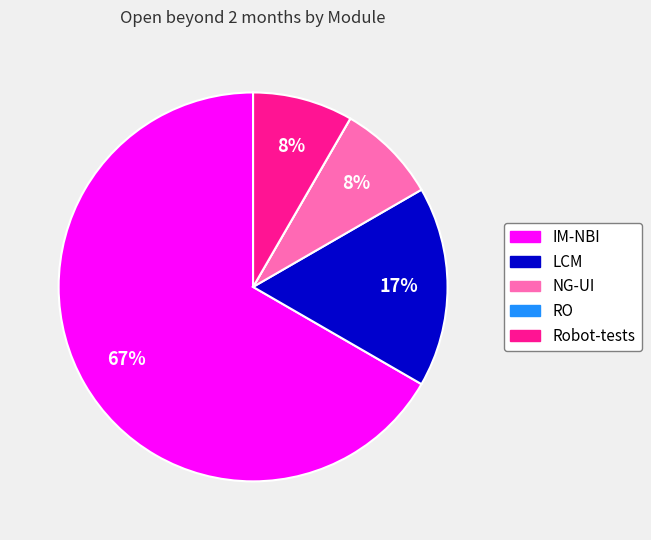

To the nearest percent, what portion does LCM represent?

17%